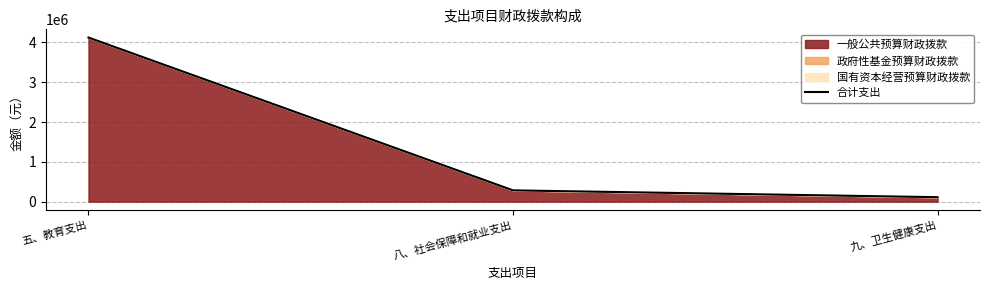

What is the label of the 1st point from the left?

五、教育支出